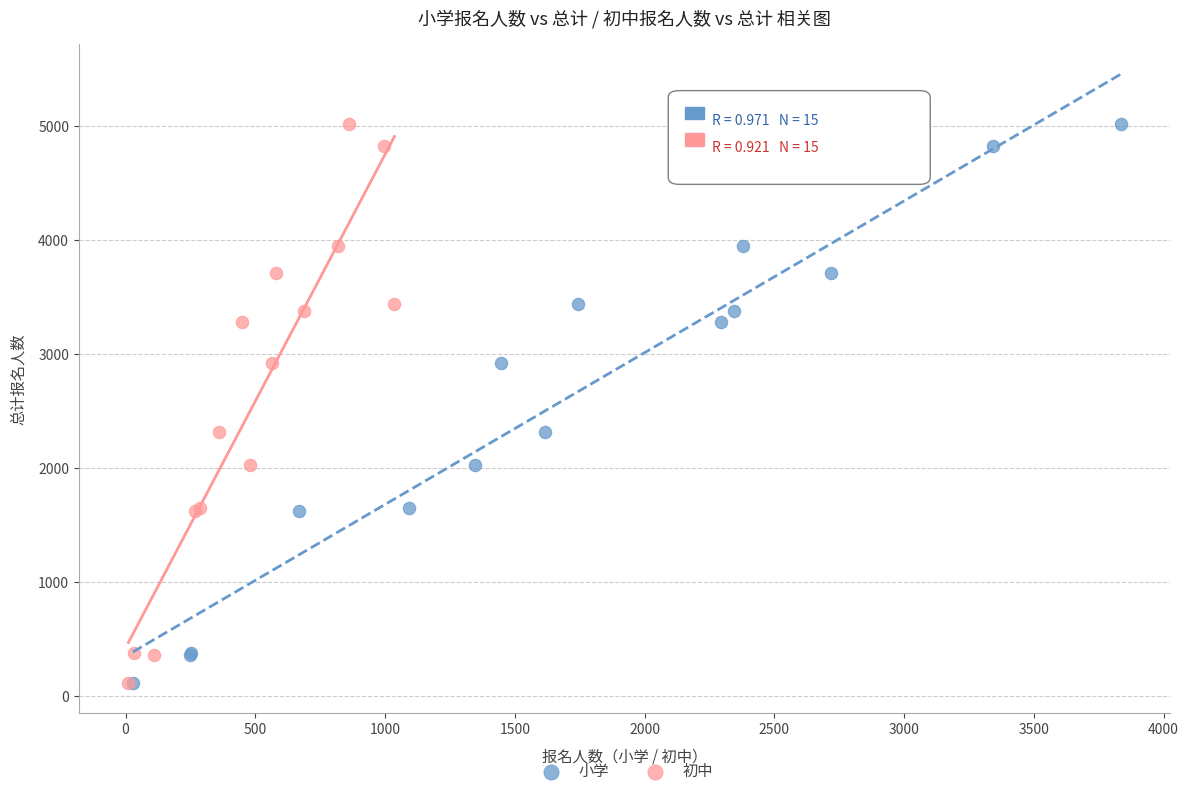

What are all the series names shown in the legend?

小学, 初中